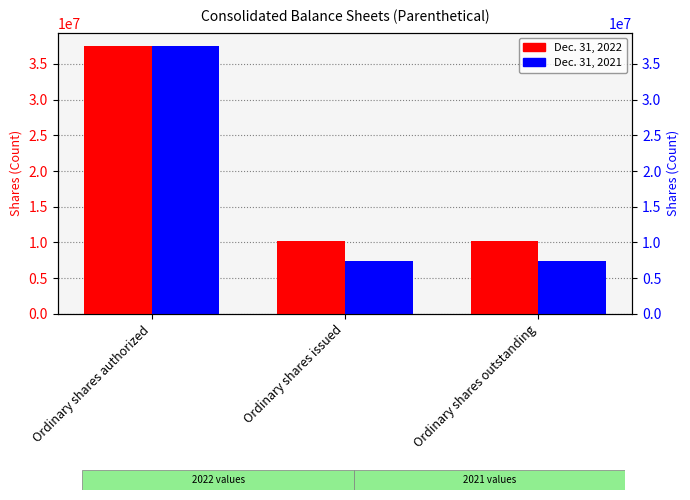

Rank the series by their maximum value, from lowest to highest.

Dec. 31, 2022, Dec. 31, 2021